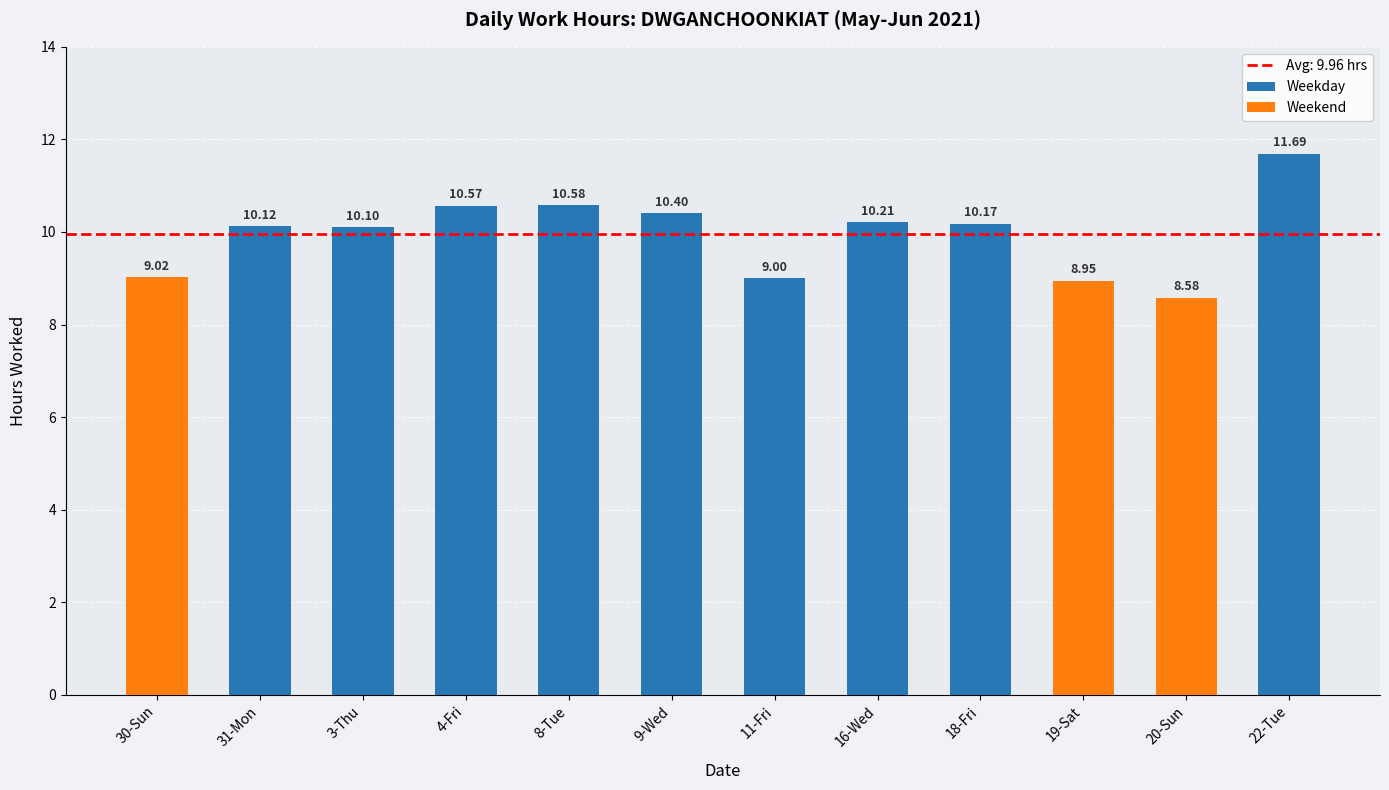

How many values in the Weekday series are below 10?

1